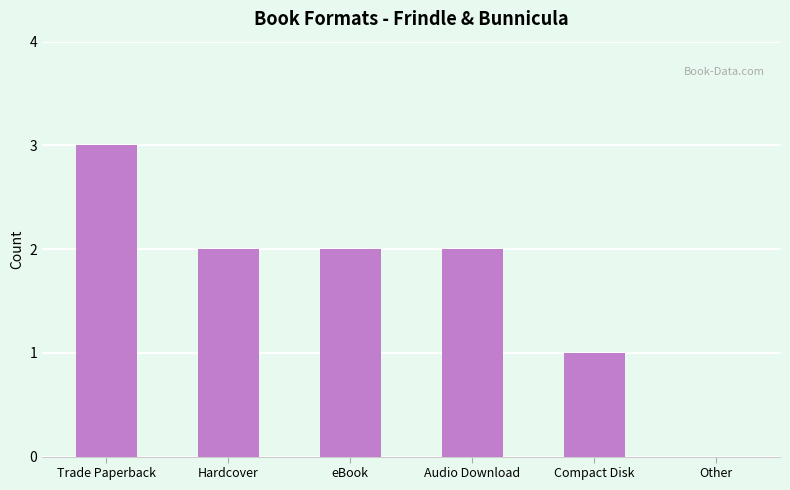

Which has a higher value, Trade Paperback or Other?

Trade Paperback